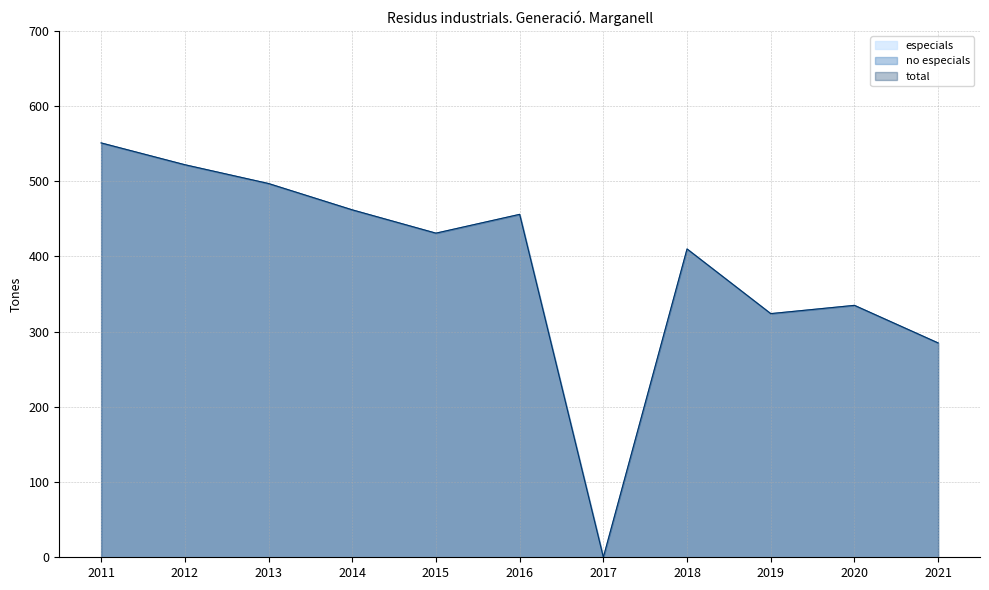

At 2016, list the series in order from largest to smallest.

no especials, total